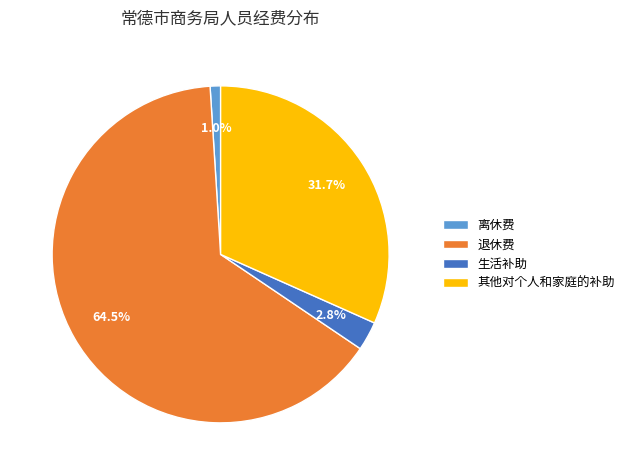

Count the number of slices in the pie.

4